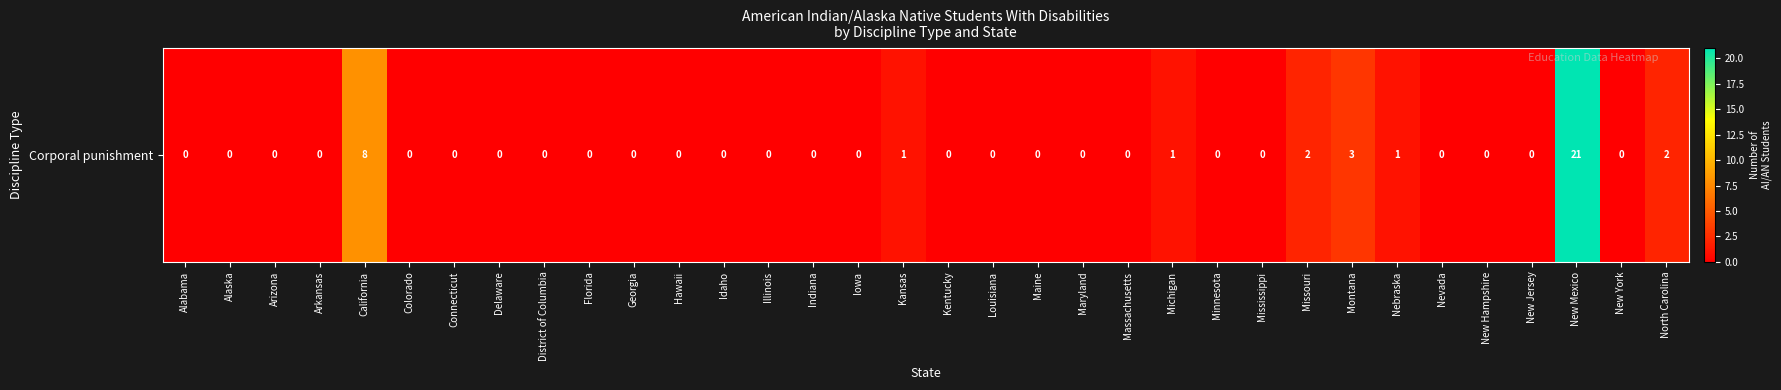

Reading left to right, what are all the values shown in this chart?

Alabama=0	Alaska=0	Arizona=0	Arkansas=0	California=8	Colorado=0	Connecticut=0	Delaware=0	District of Columbia=0	Florida=0	Georgia=0	Hawaii=0	Idaho=0	Illinois=0	Indiana=0	Iowa=0	Kansas=1	Kentucky=0	Louisiana=0	Maine=0	Maryland=0	Massachusetts=0	Michigan=1	Minnesota=0	Mississippi=0	Missouri=2	Montana=3	Nebraska=1	Nevada=0	New Hampshire=0	New Jersey=0	New Mexico=21	New York=0	North Carolina=2